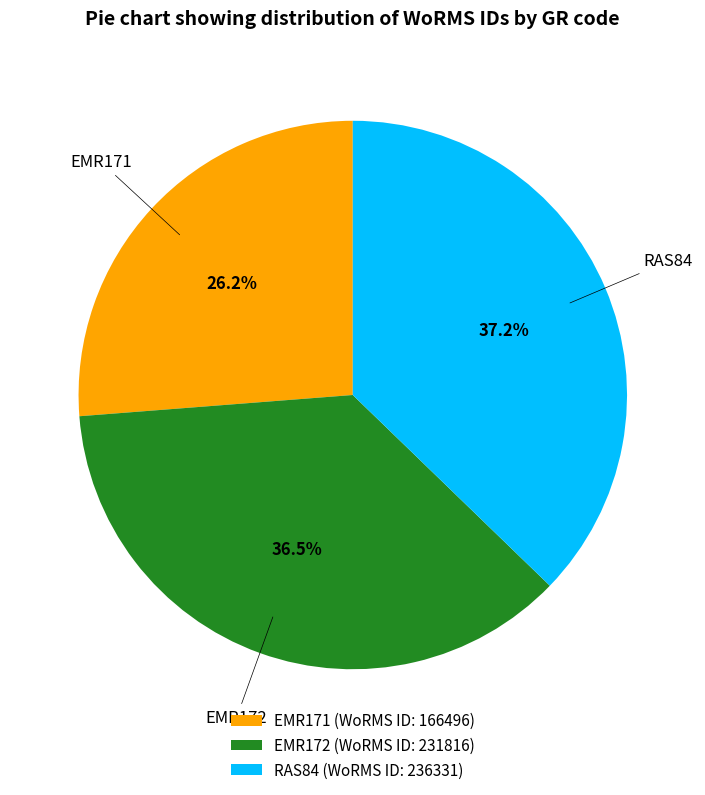

Count the number of slices in the pie.

3